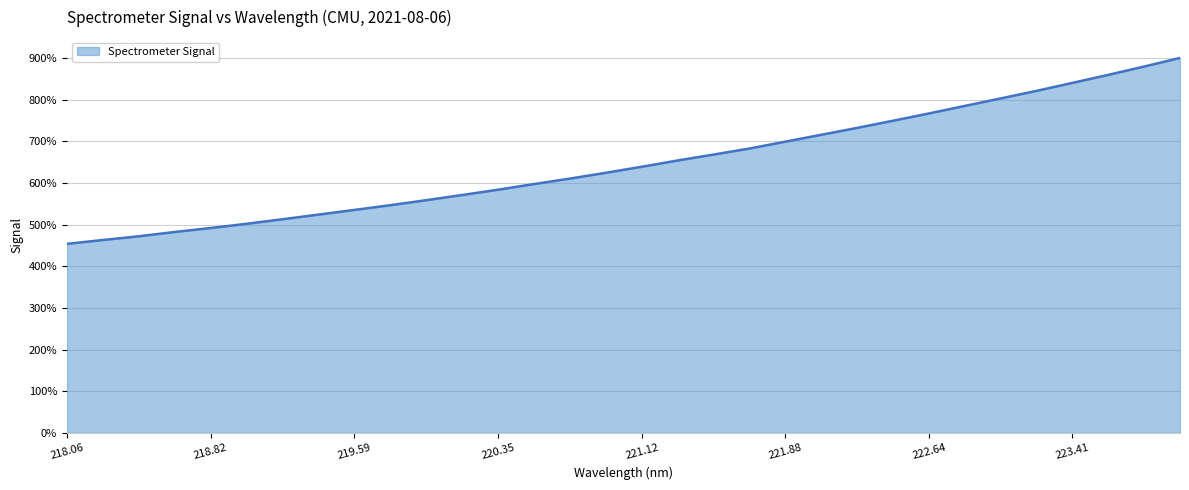

What is the greatest value displayed?

900.0